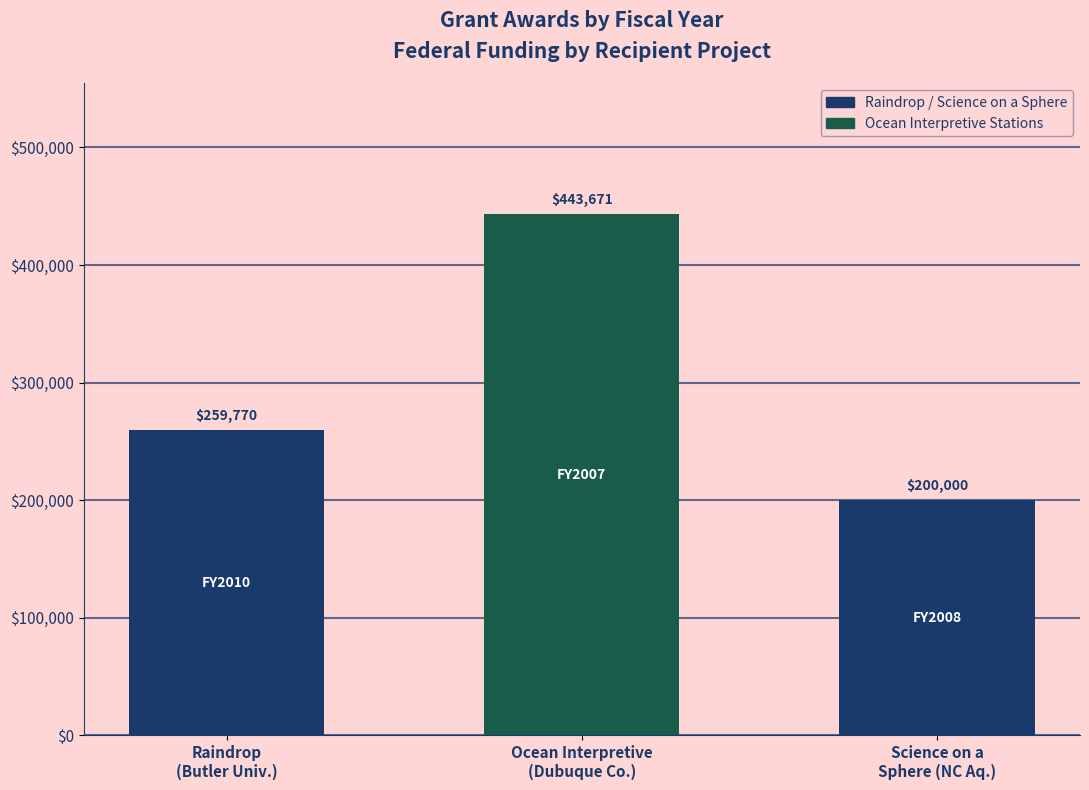

List the labels in order of value, smallest first.

Science on a
Sphere (NC Aq.), Raindrop
(Butler Univ.), Ocean Interpretive
(Dubuque Co.)